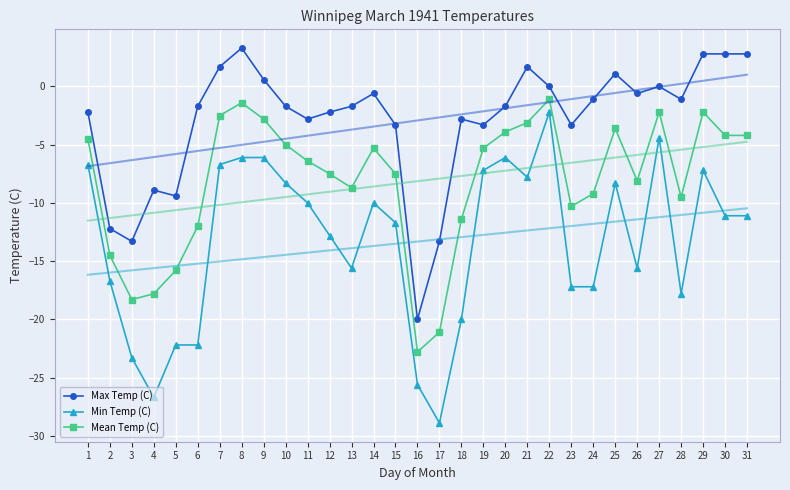

Is it true that Mean Temp (C) equals -9.2 at 24?

True